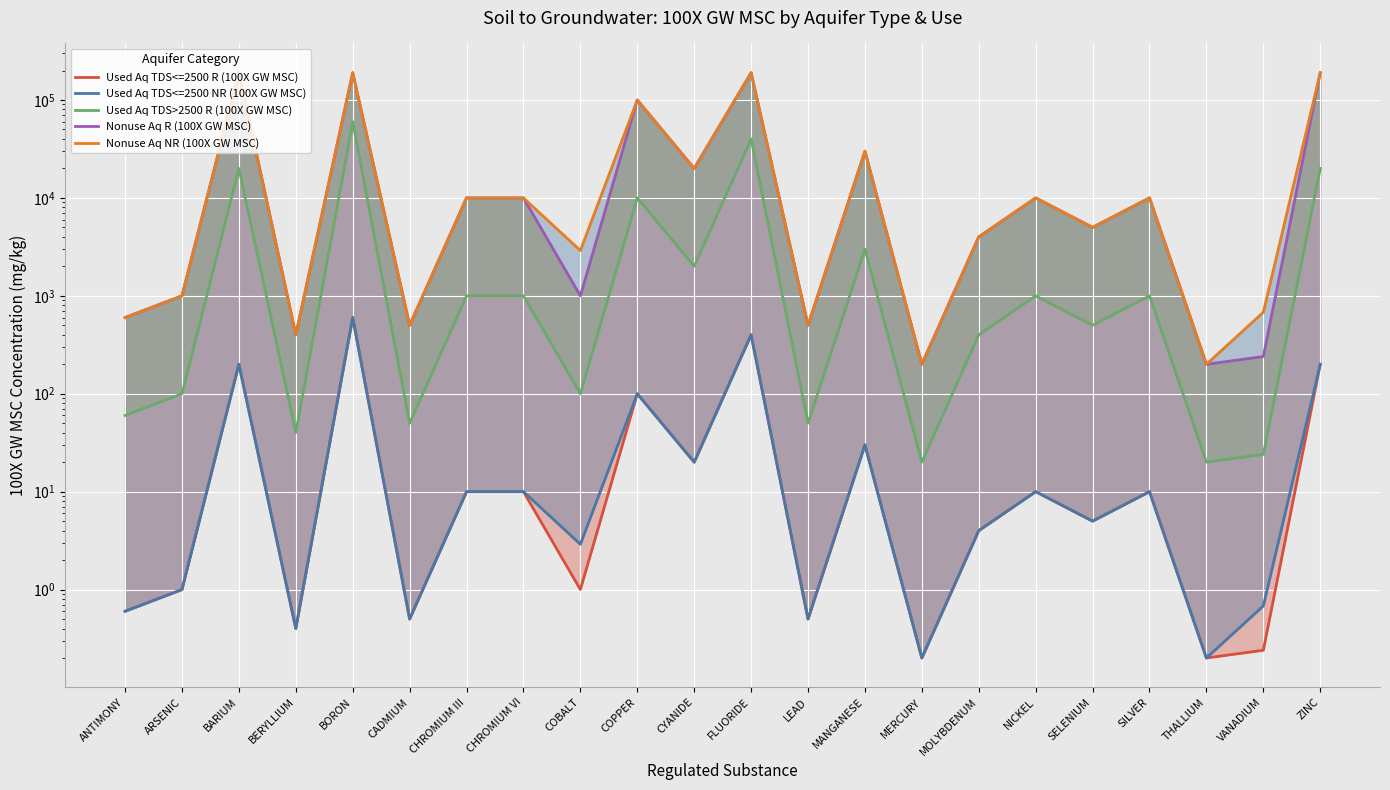

What is the difference between the maximum and second lowest values in the Used Aq TDS>2500 R (100X GW MSC) series?

59980.0